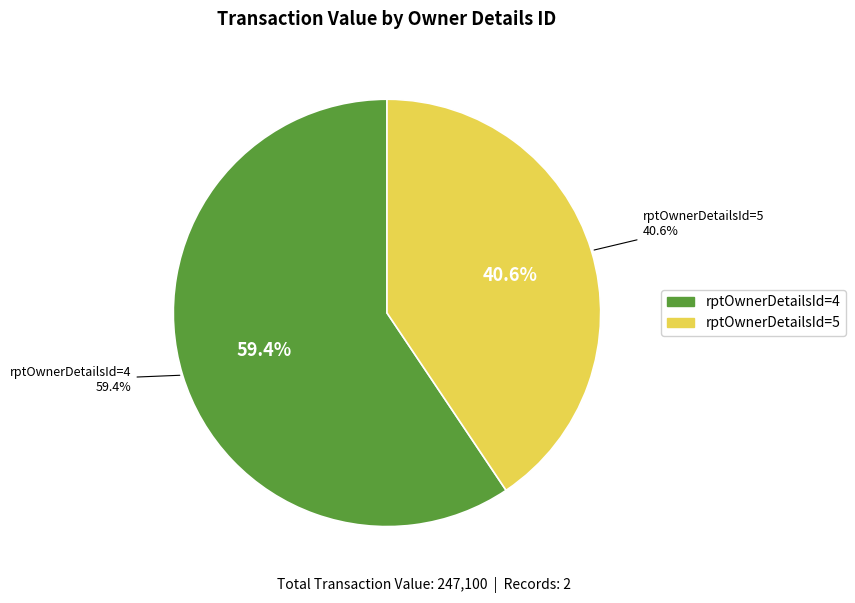

What percentage is NOT represented by rptOwnerDetailsId=5?

59.4%